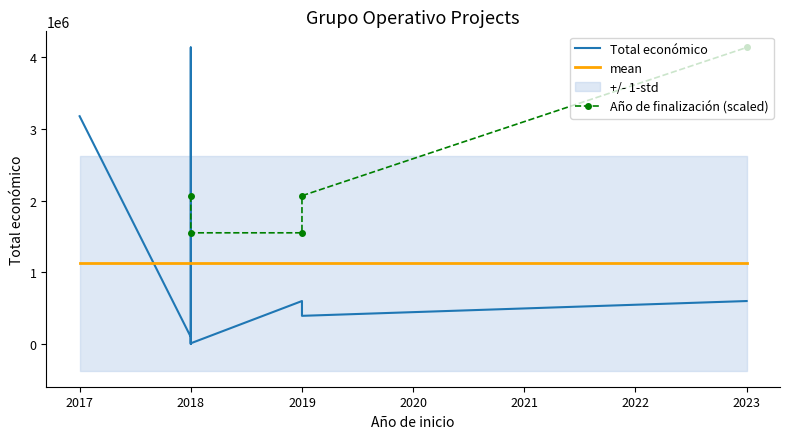

How many data points are less than 599883?

4